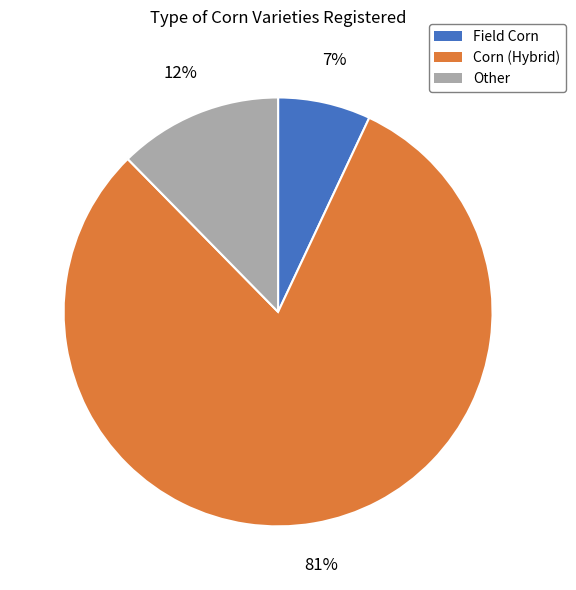

What is the majority slice?

Corn (Hybrid)